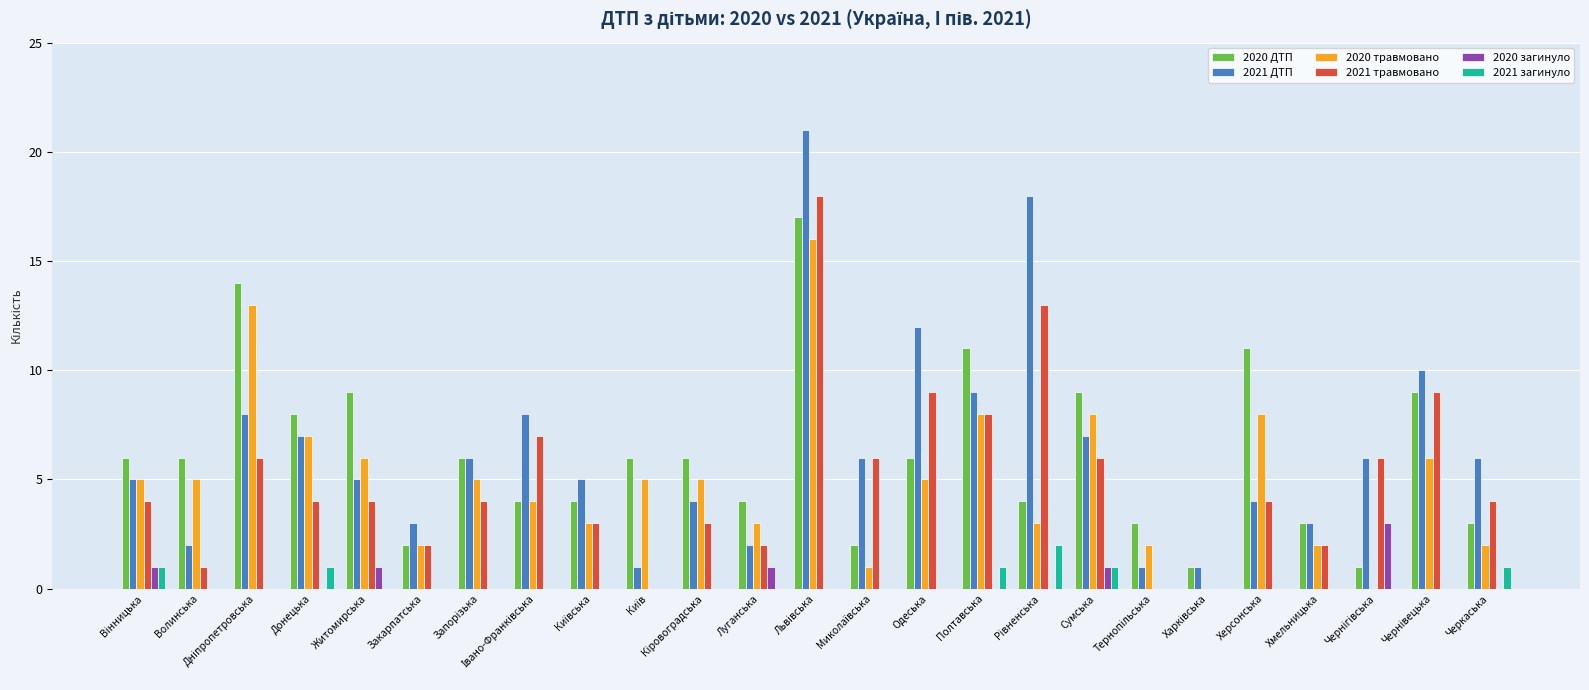

Between Одеська and Хмельницька, which series saw the biggest shift?

2021 ДТП